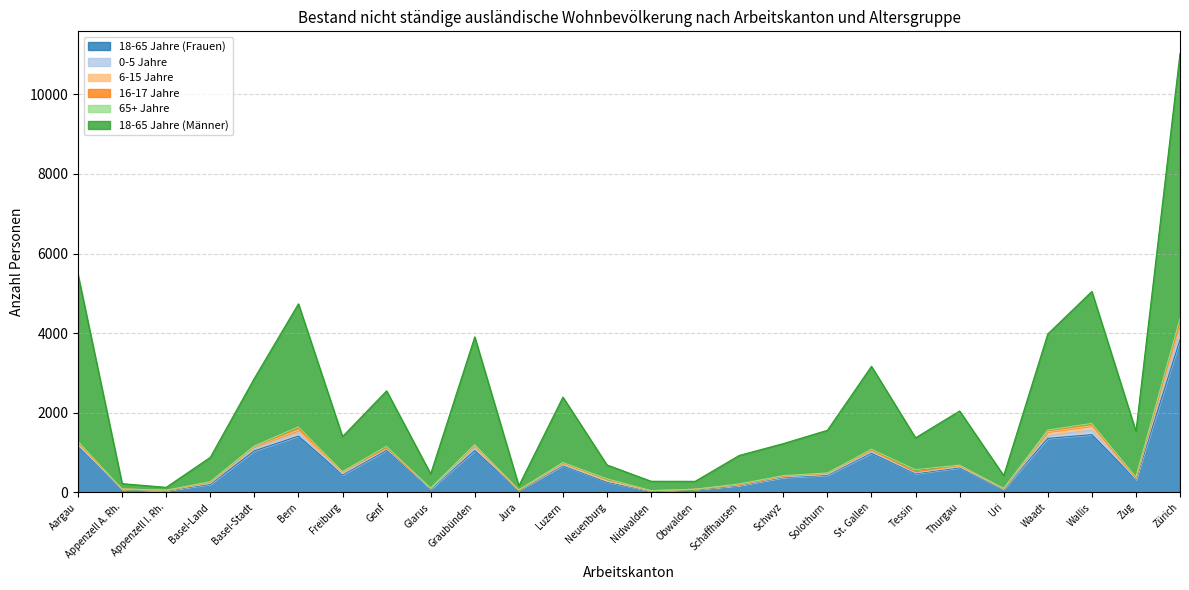

Which category has the lowest value across all series?

Nidwalden